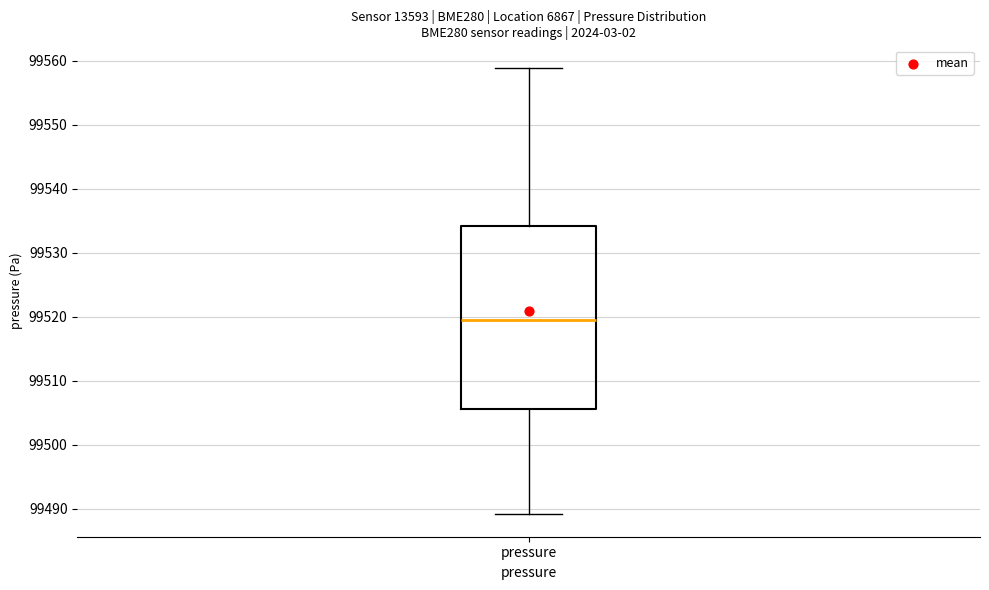

Where is the lower edge of the box for pressure on the y-axis? The values are not printed on the chart, so give them approximately, as read against the axis.

99506